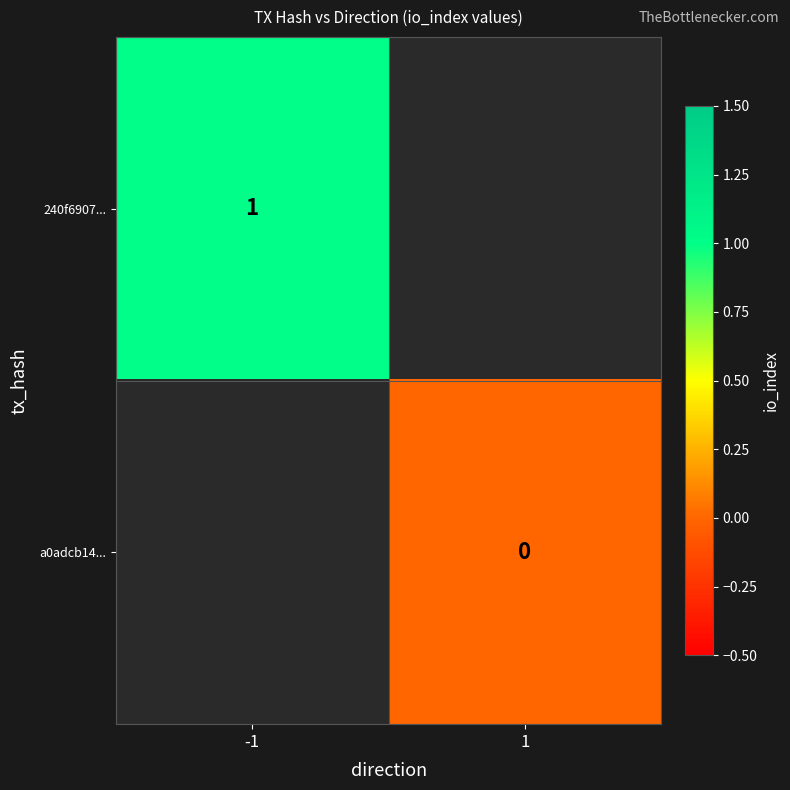

What is the greatest value displayed?

1.0